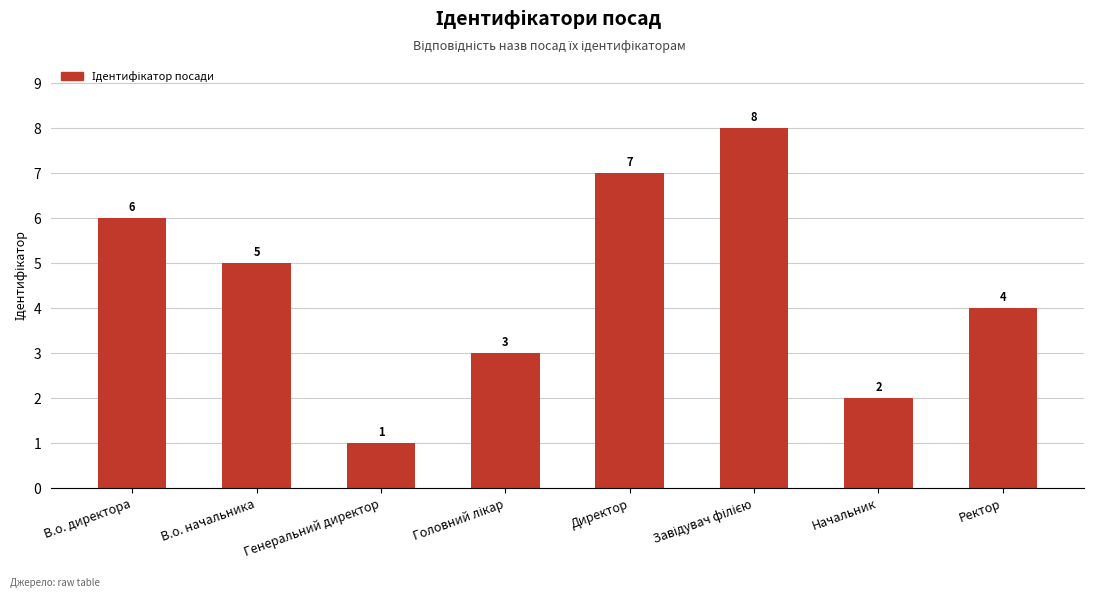

Which has a higher value, В.о. директора or В.о. начальника?

В.о. директора